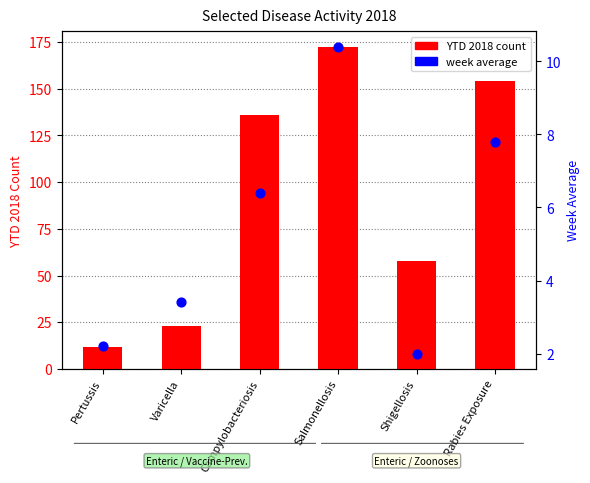

Is the value of ytd2018 at Pertussis greater than the value of weekavg at Pertussis?

Yes